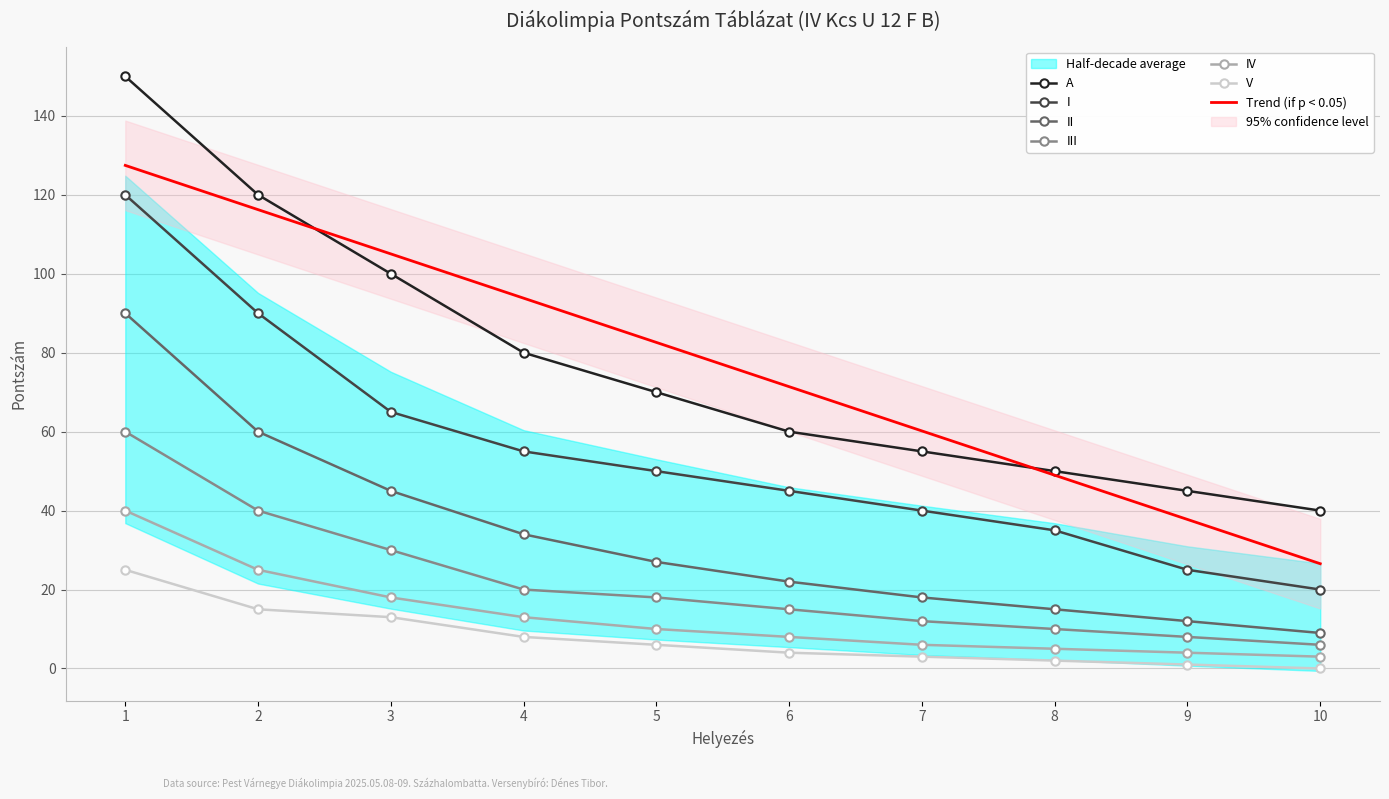

At 5, list the series in order from largest to smallest.

A, I, II, III, IV, V